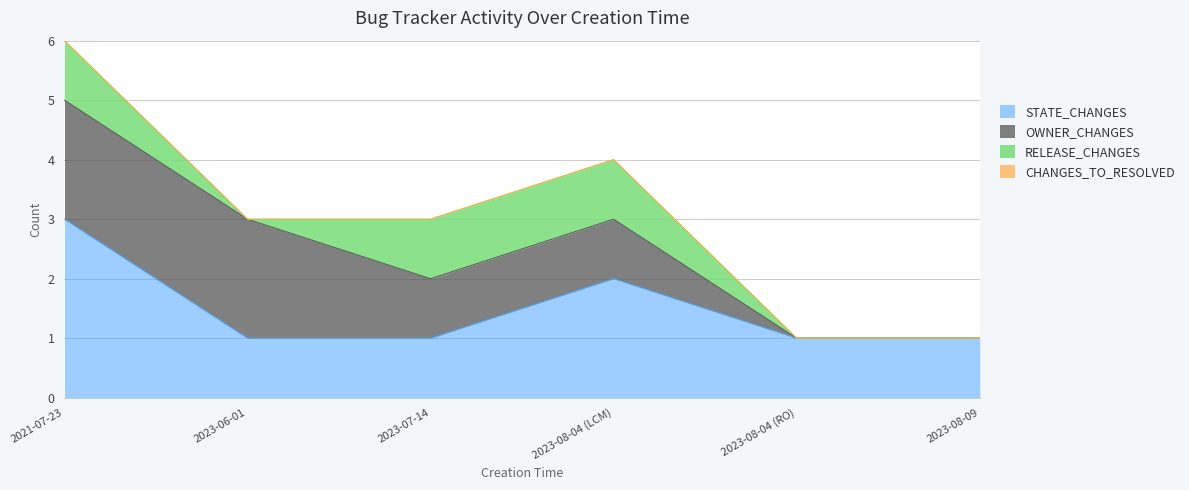

How many positive values does the OWNER_CHANGES series have?

4